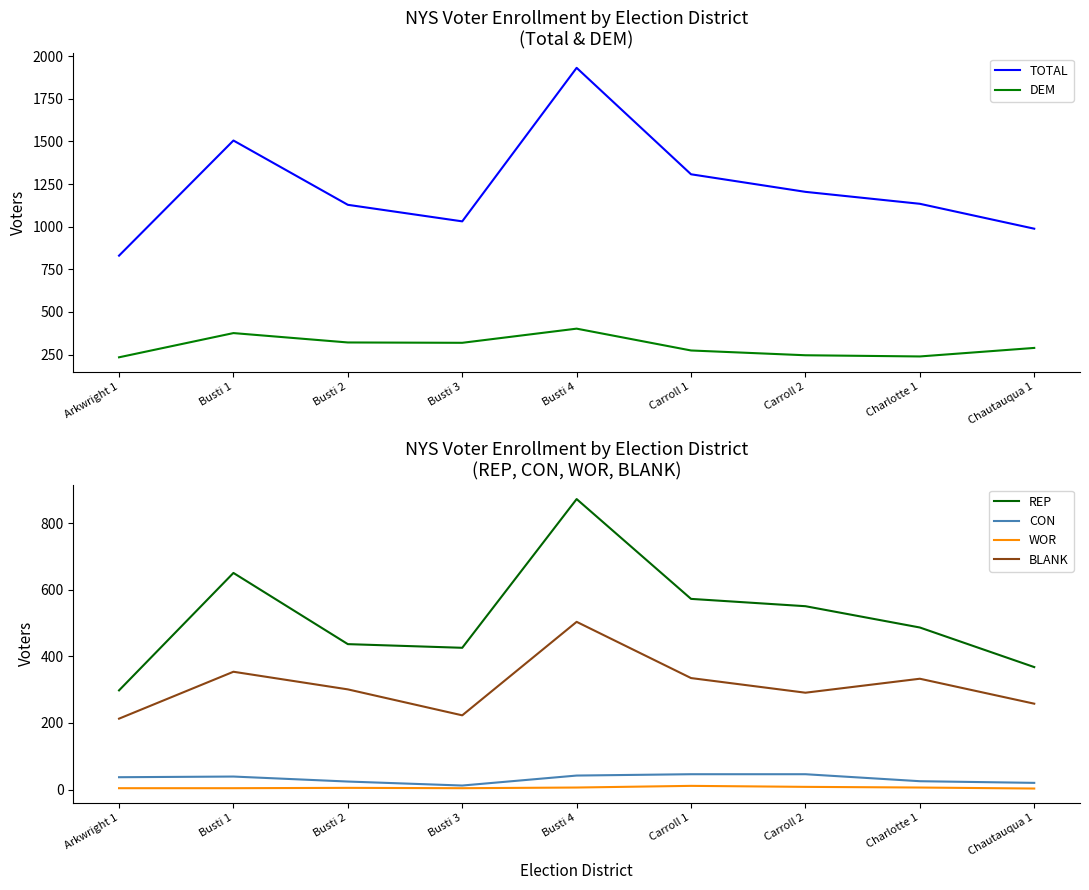

What is the label of the 4th point from the left?

Busti 3